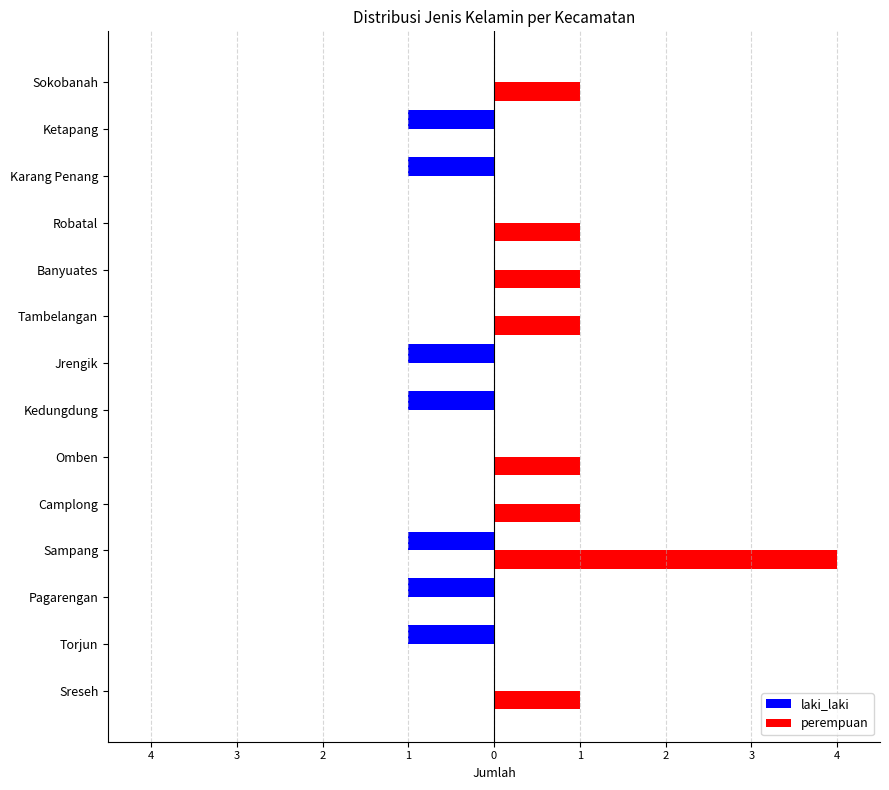

What are all the series names shown in the legend?

laki_laki, perempuan